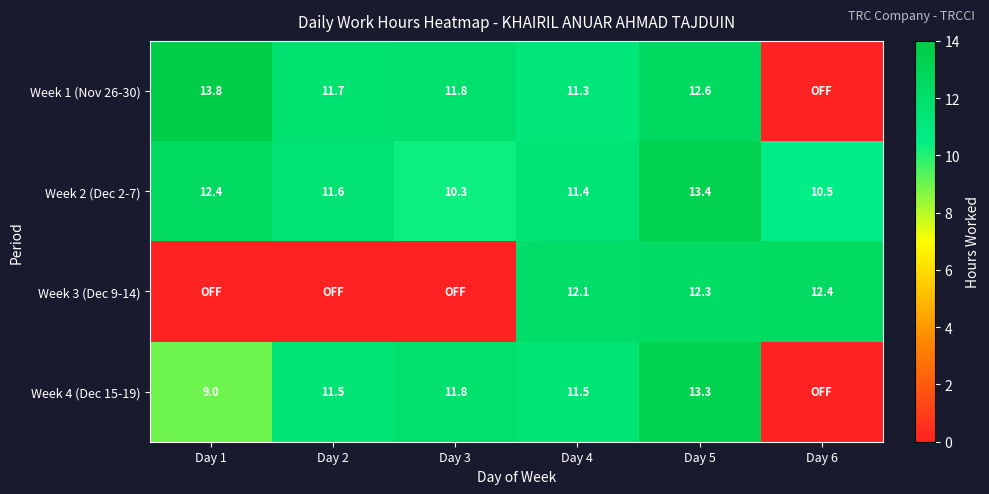

What is the sum of the Week 1 (Nov 26-30) values at Day 1 and Day 2?

25.5